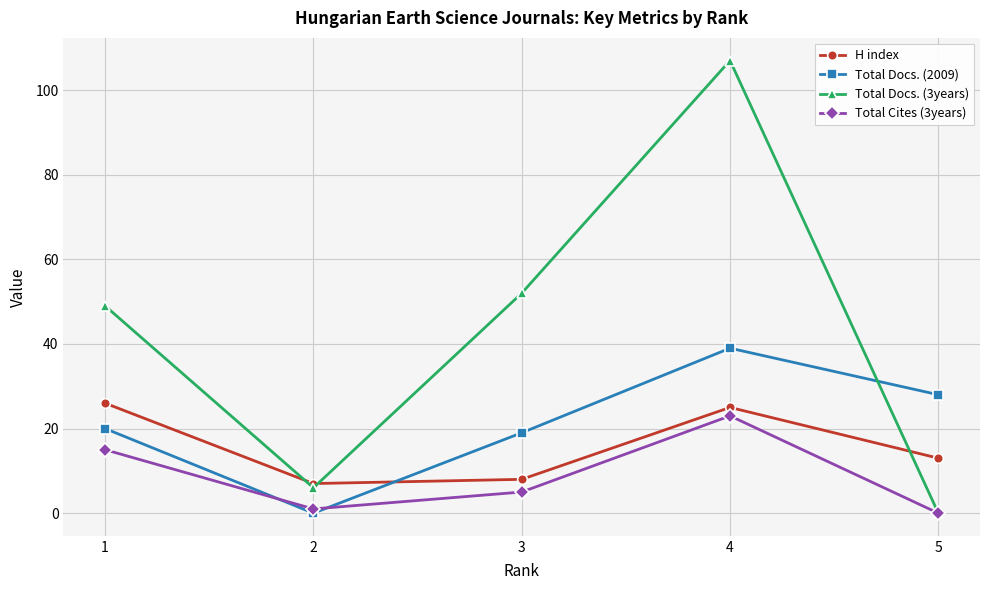

True or false: Total Cites (3years) has more than 2 points higher than both neighbors.

False